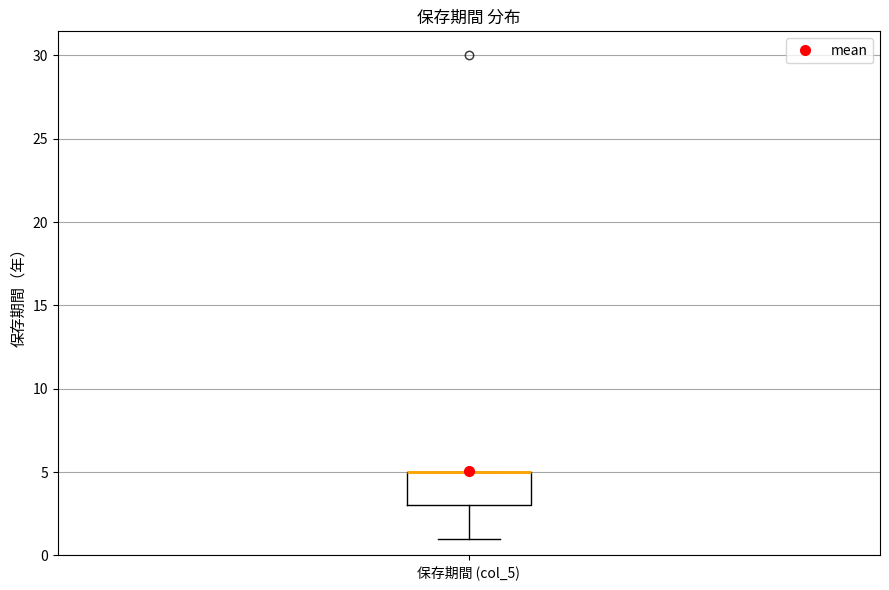

Read this box plot against the y-axis: the position of the median line, the range covered by the box, and the ends of both whiskers. The values are not printed on the chart, so give them approximately, as read against the axis.

median 5 (drawn on the box's upper edge), box 3 to 5, whiskers 1 to 5